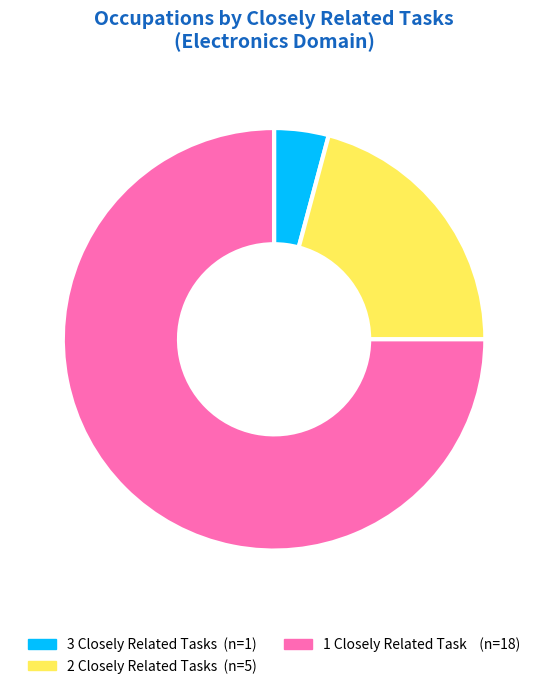

Does any single category account for the majority?

Yes